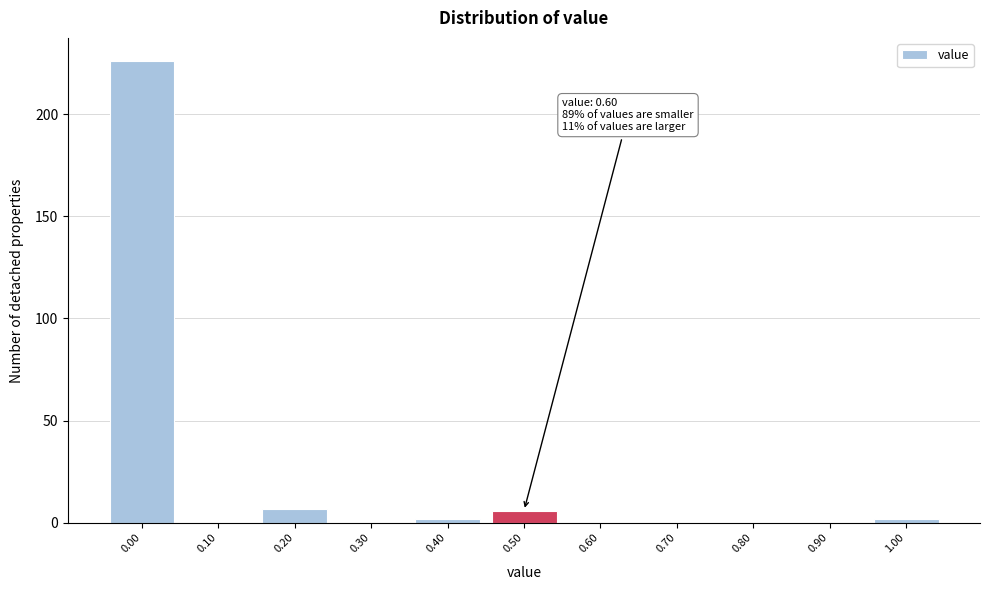

Reading right to left, what are all the values shown in this chart?

1.00=2	0.90=0	0.80=0	0.70=0	0.60=0	0.50=6	0.40=2	0.30=0	0.20=7	0.10=0	0.00=226